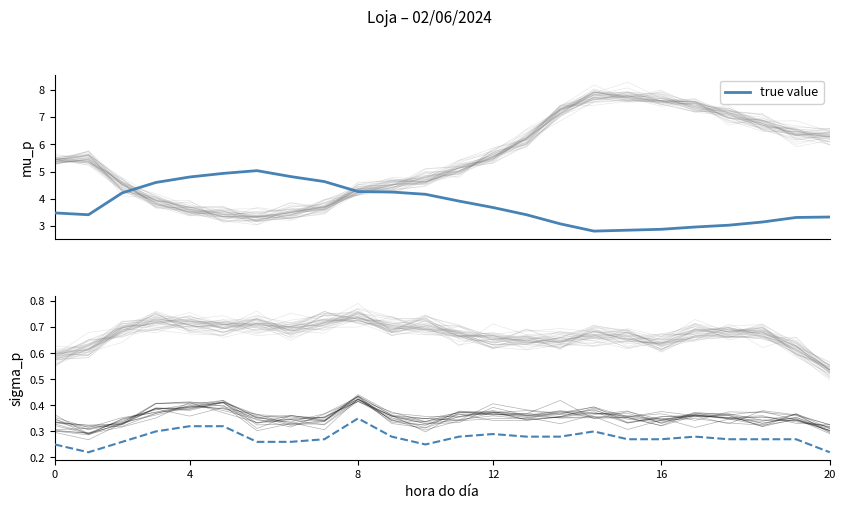

Count the values in the range 0 to 1.

24